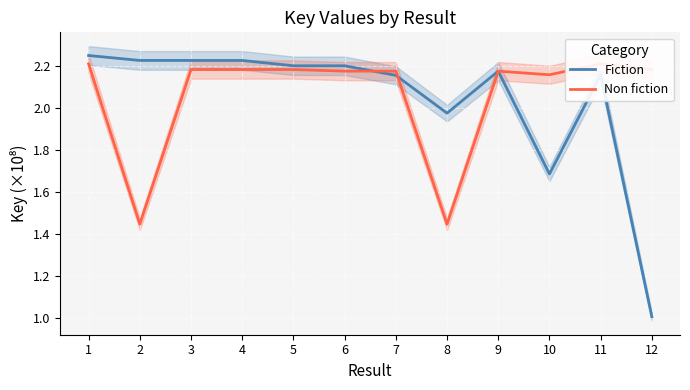

Which series ends up on top after the final intersection of Non fiction and Fiction?

Fiction